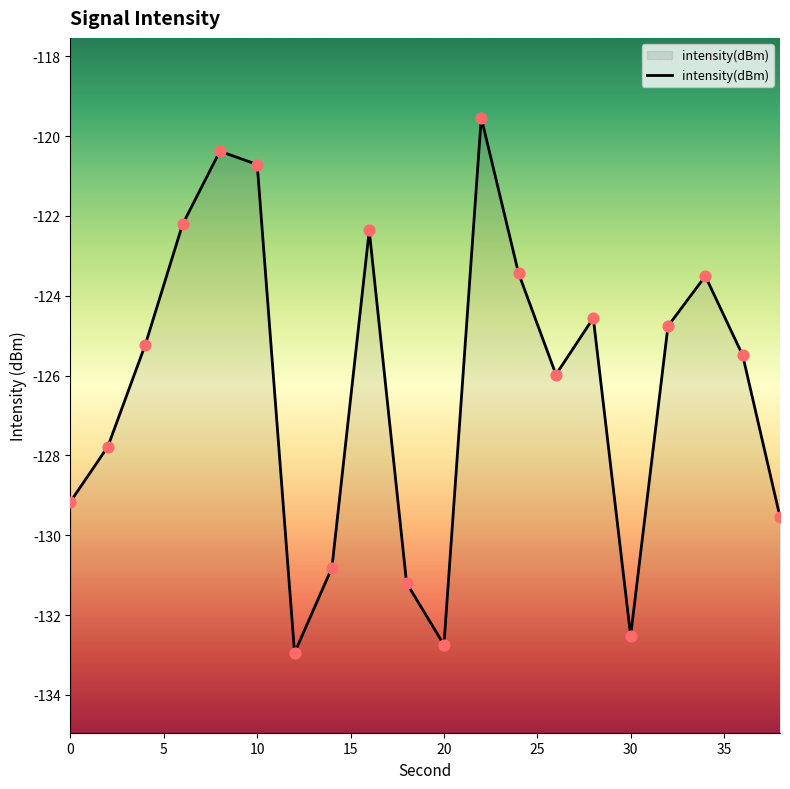

What is the change in value from 20 to 28?

+8.2